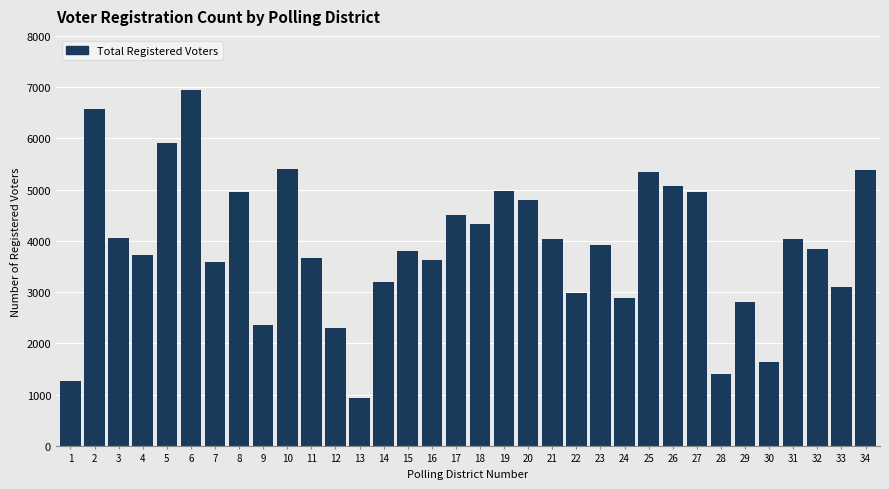

Approximately how many times larger is the value at 29 compared to 21?

0.7